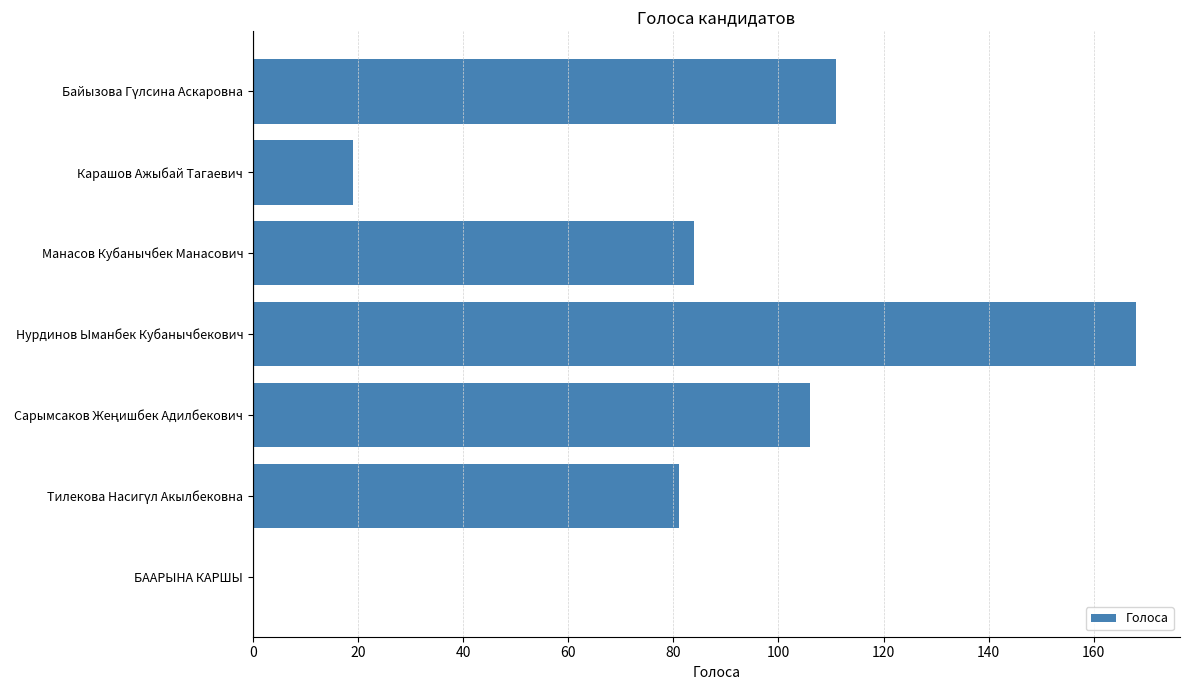

What is the greatest value displayed?

168